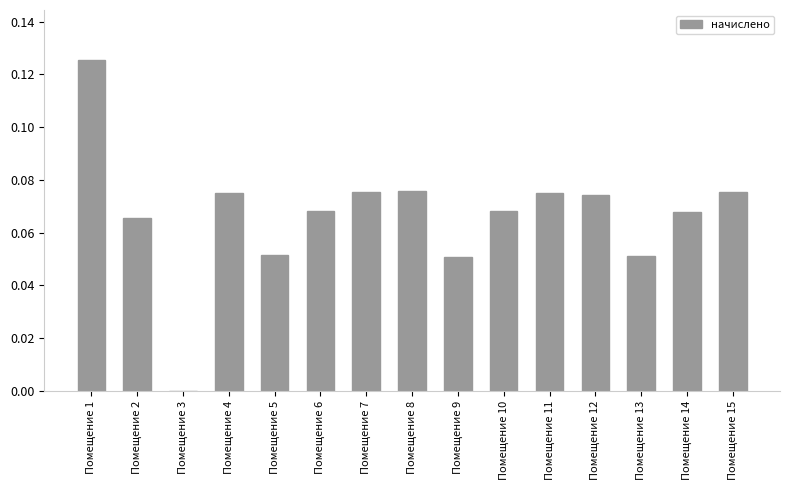

At which category does the chart reach its peak across all series?

Помещение 1